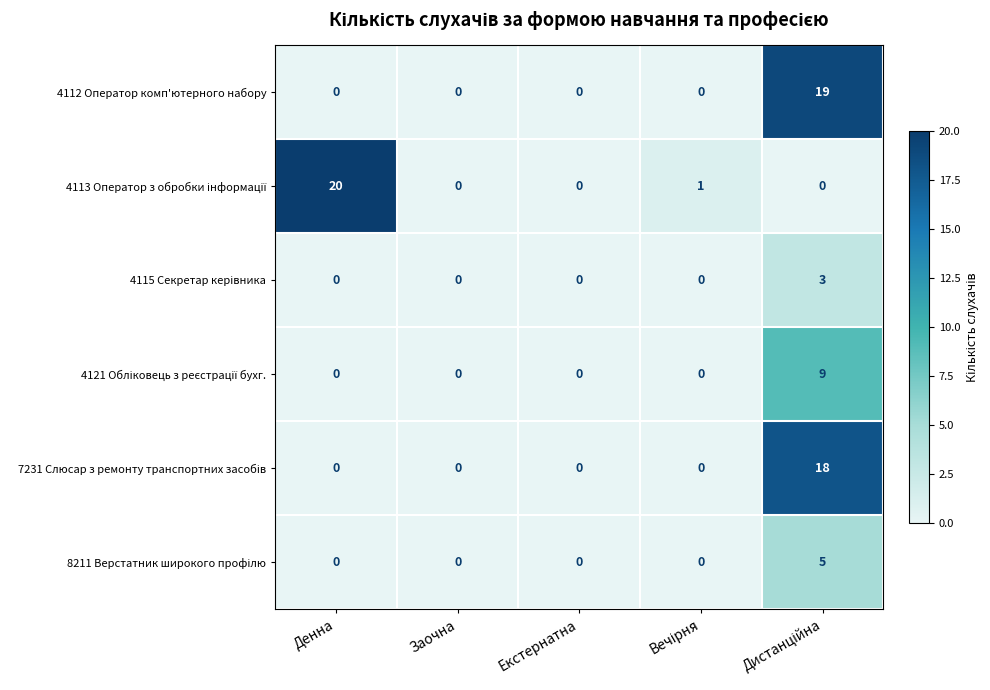

Which category has the highest value across all series?

Денна